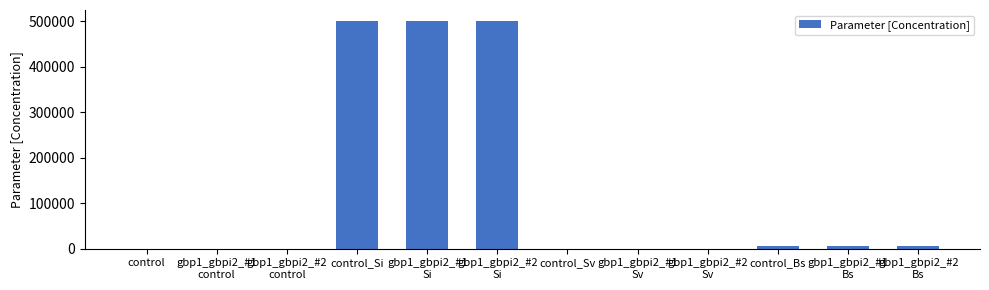

What is the greatest value displayed?

500000